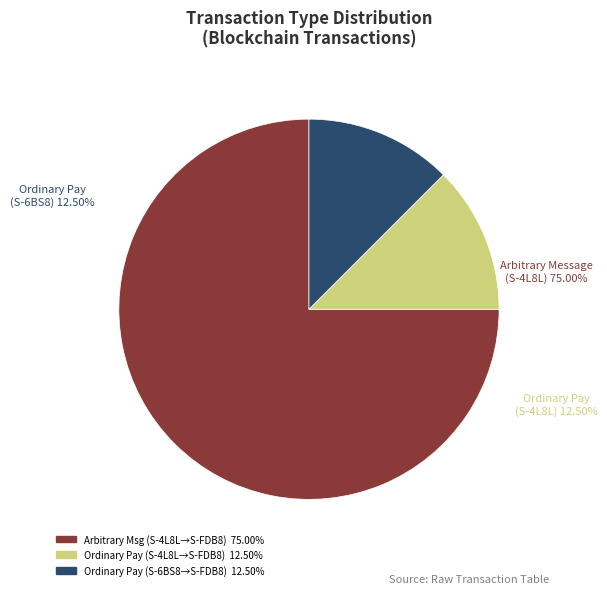

Does Arbitrary Message (S-4L8L to S-FDB8) represent more than half of the total?

Yes